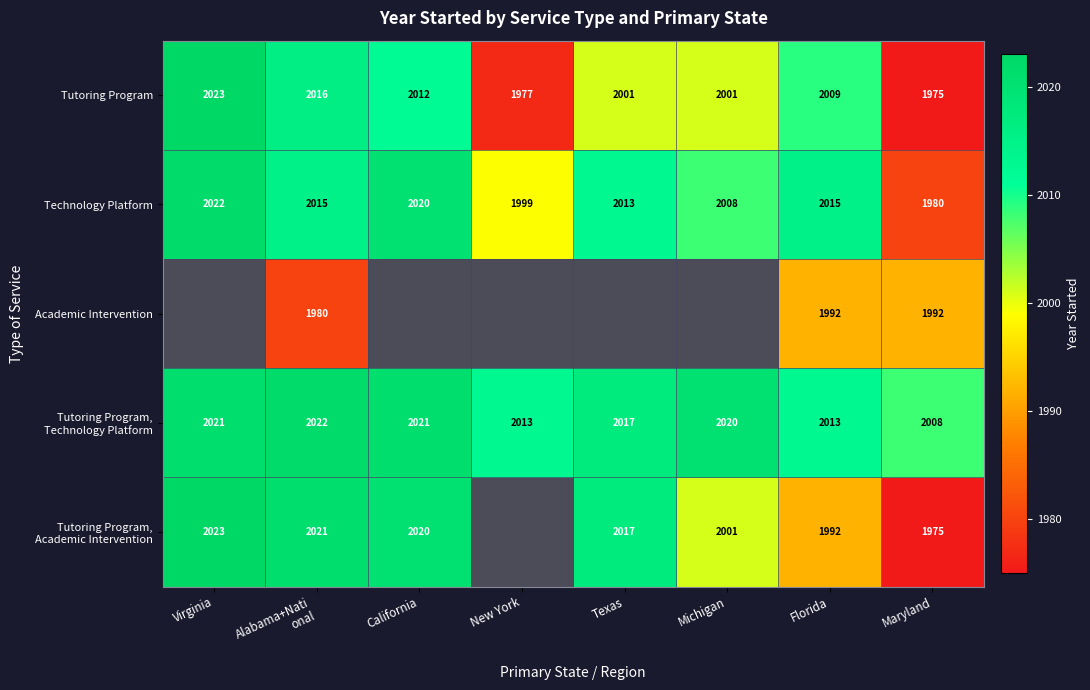

What is the minimum value shown in the chart?

1975.0